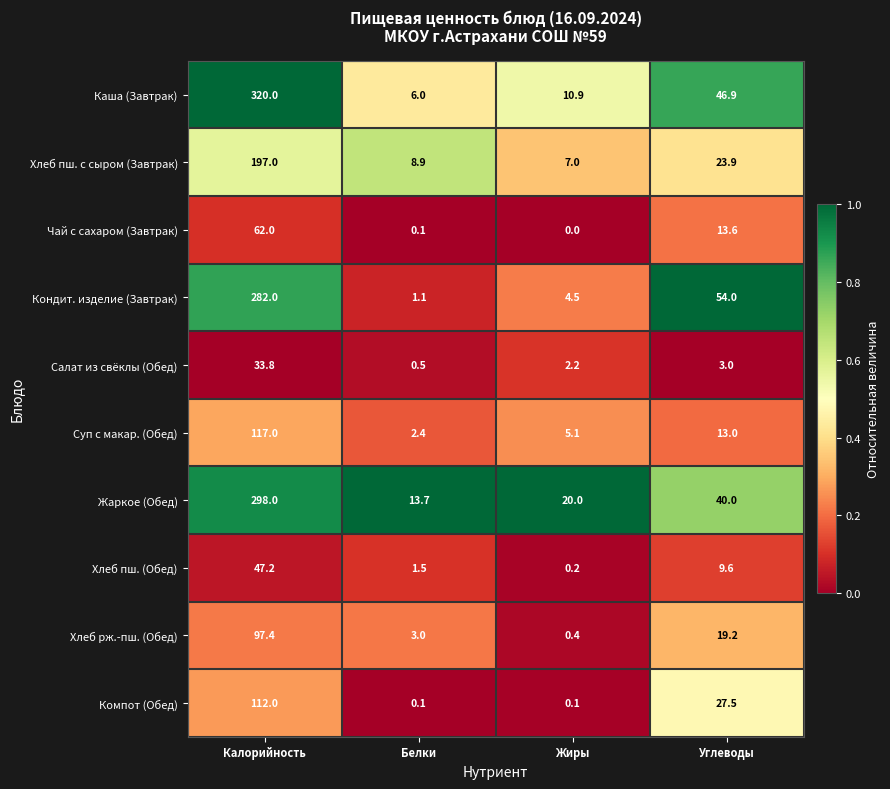

At which category does the chart reach its peak across all series?

Калорийность